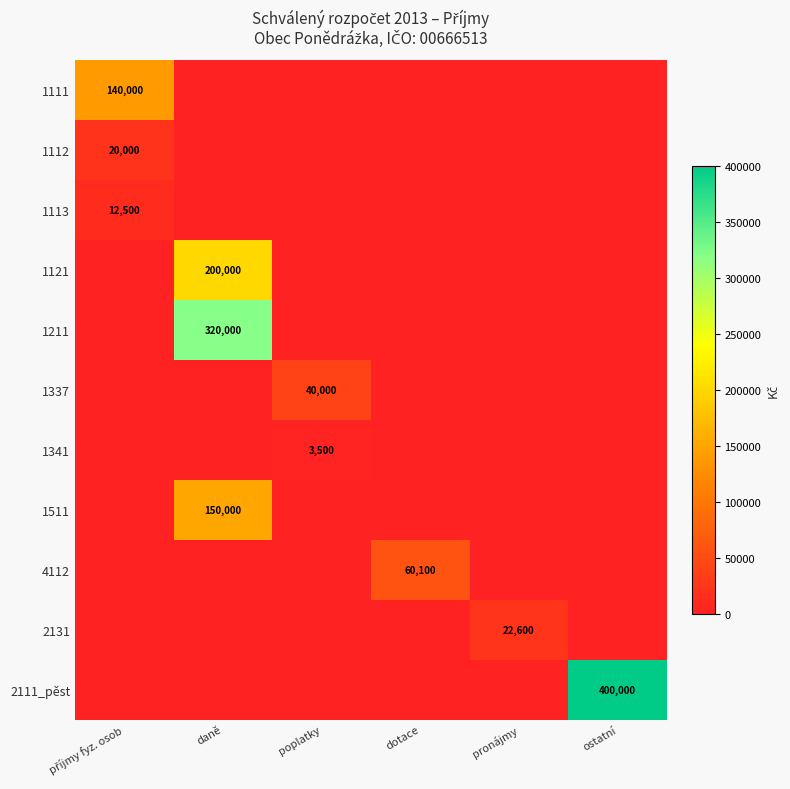

What is the difference between the highest and lowest values at příjmy fyz. osob?

140000